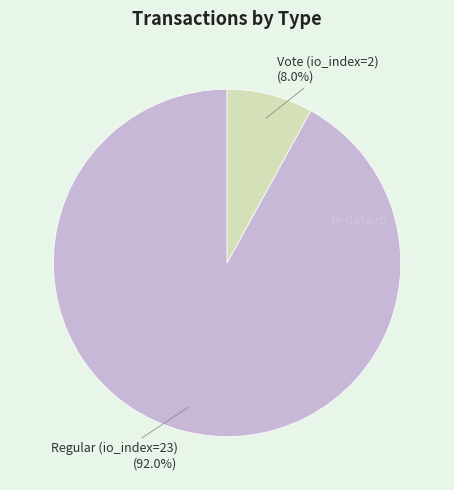

Is there any slice that represents more than half of the pie?

Yes